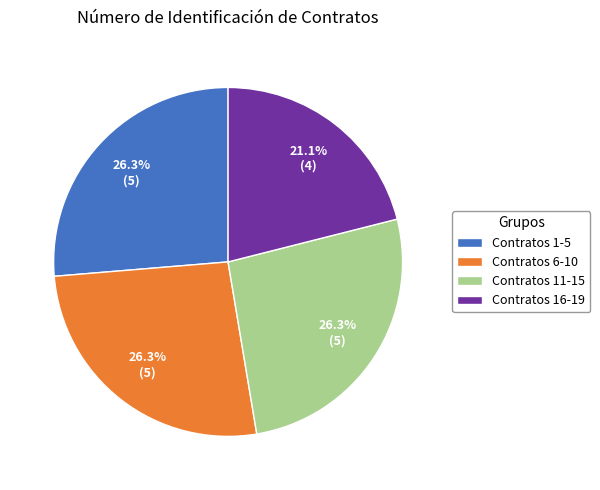

What is the ratio of the value at Contratos 6-10 to the value at Contratos 1-5?

1.0